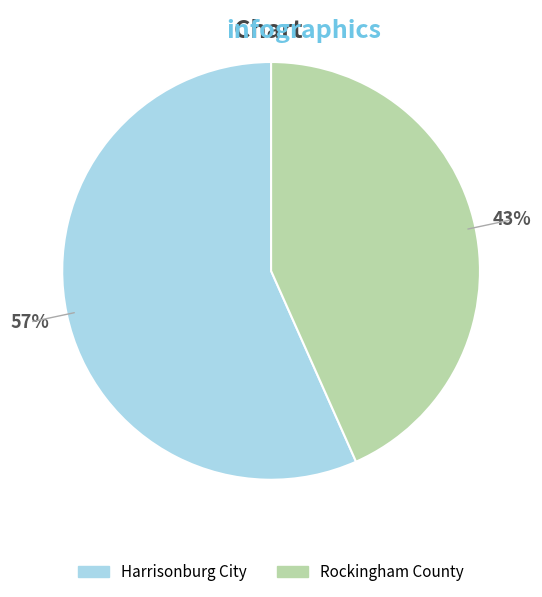

To the nearest percent, what is the average slice percentage?

50%